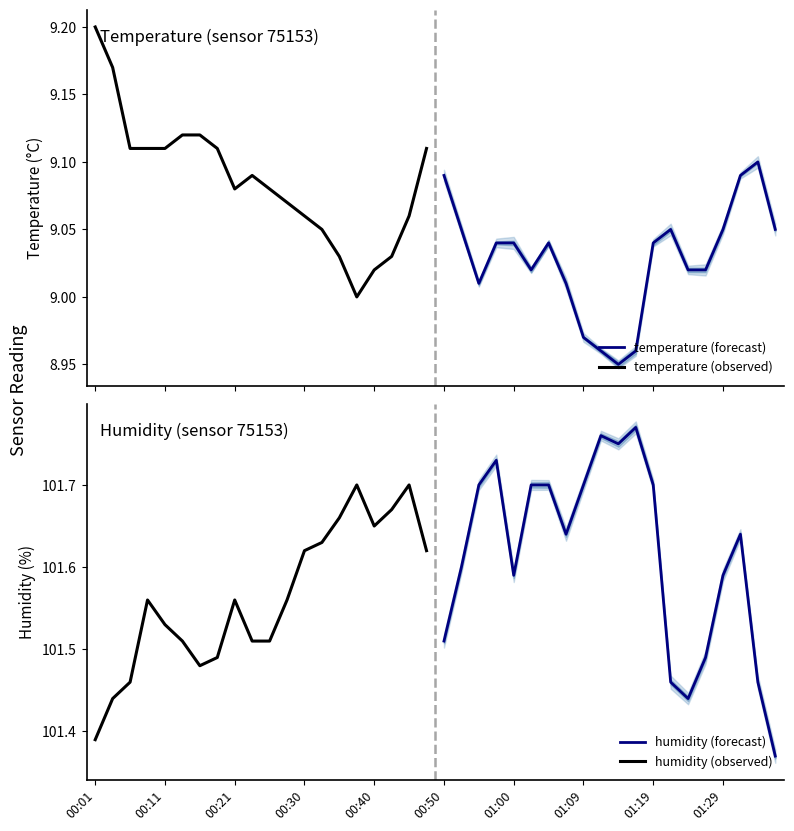

What is the average value of the temperature (forecast) series?

9.0